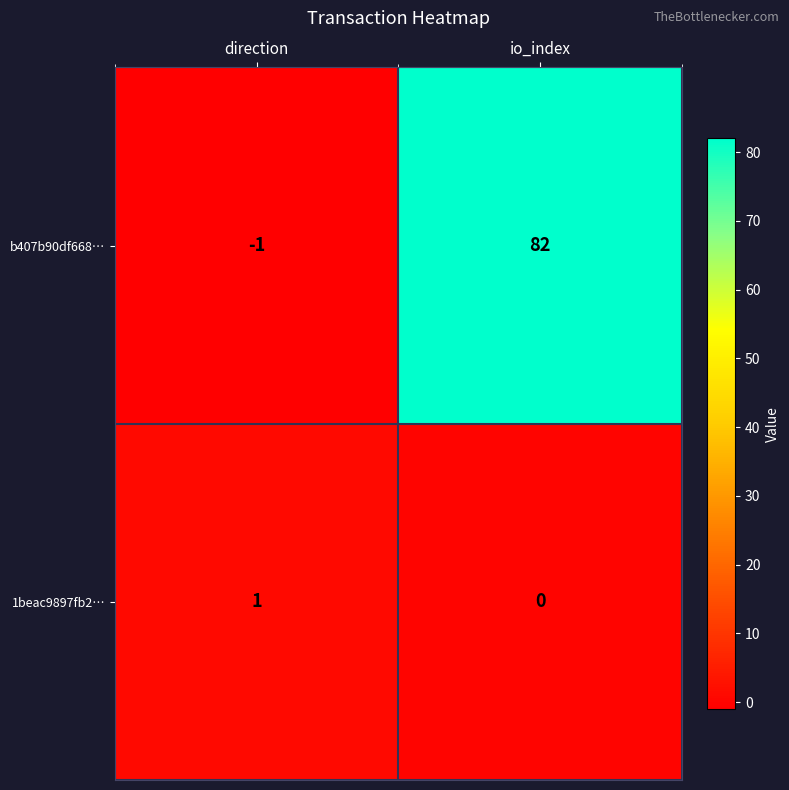

Between direction and io_index, which series saw the biggest shift?

b407b90df668…